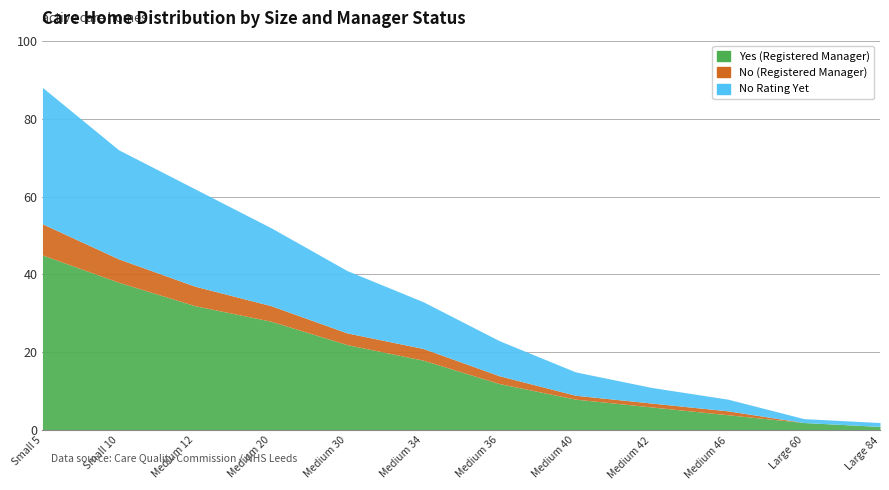

Rank the series at Medium 40 from highest to lowest value.

Yes (Registered Manager), No Rating Yet, No (Registered Manager)